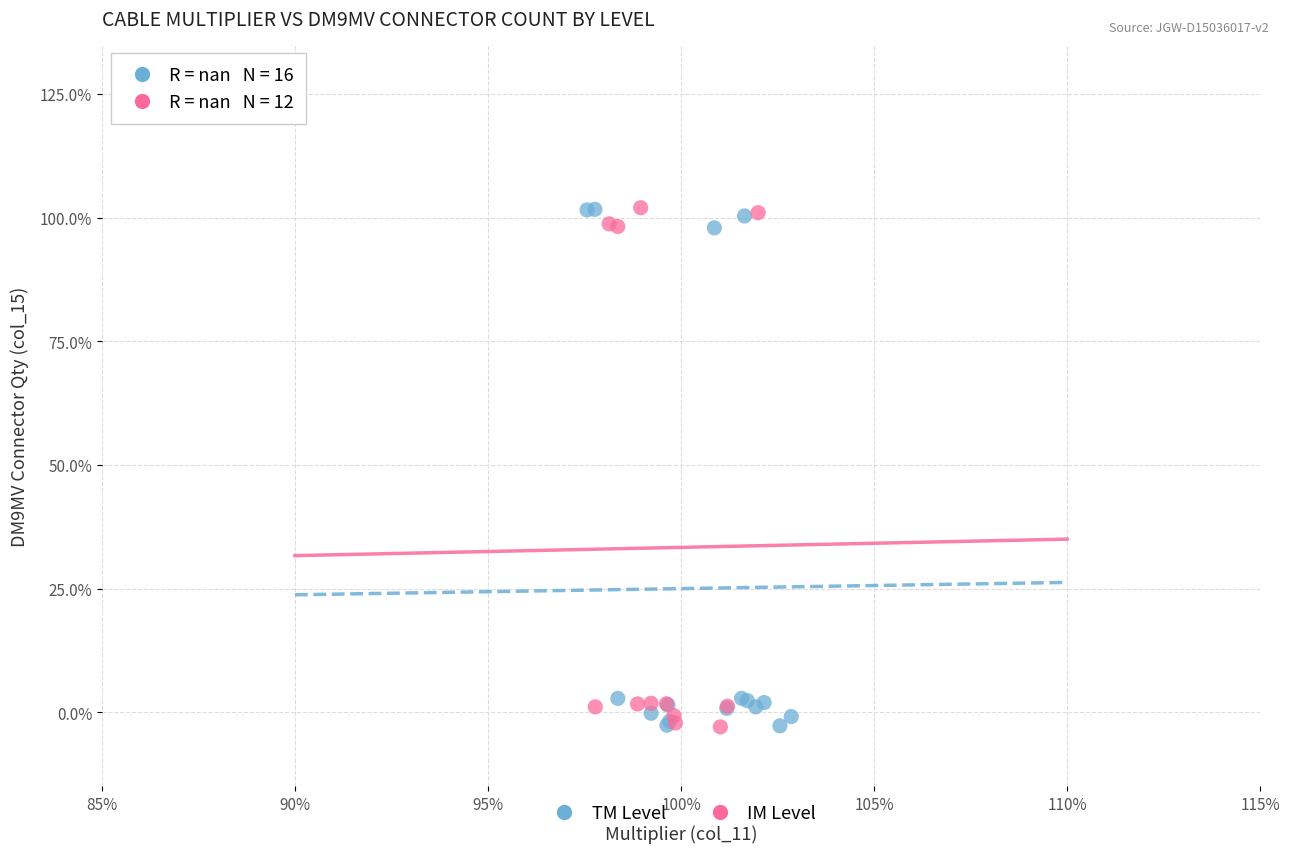

What are all the series names shown in the legend?

TM Level, IM Level